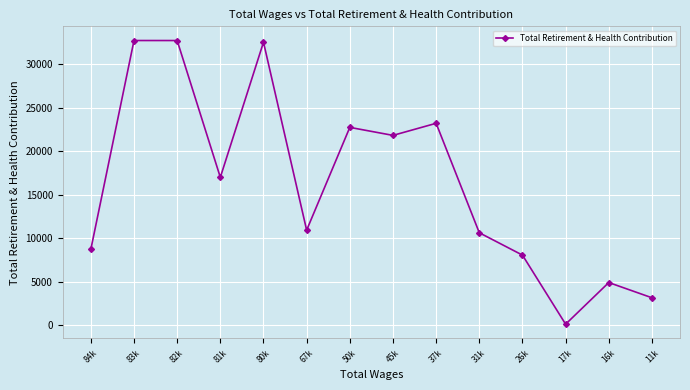

What is the minimum value shown in the chart?

140